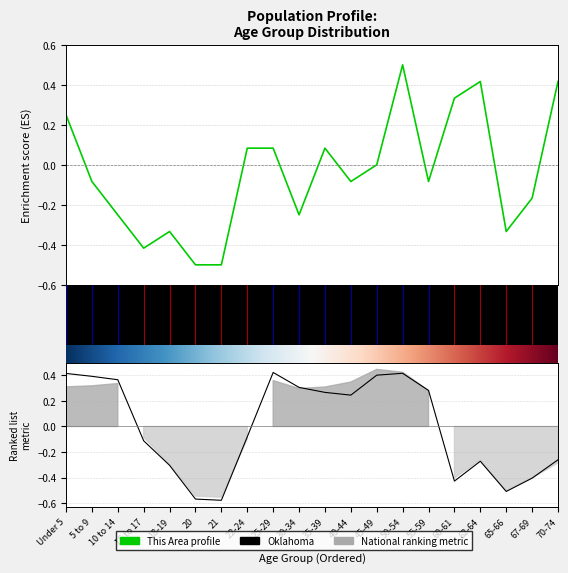

Which series changed the most between 35-39 and 62-64?

Oklahoma